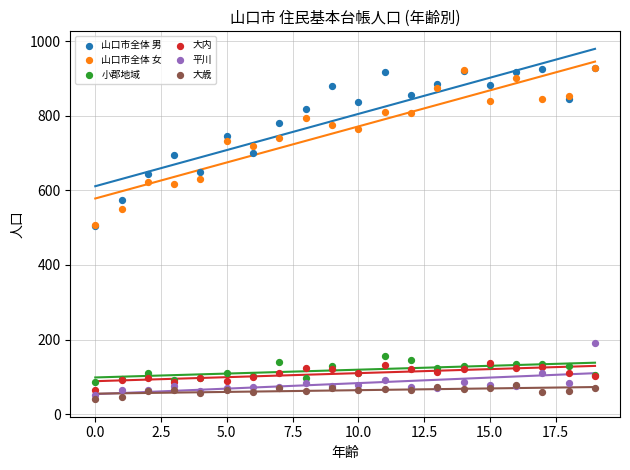

What are all the series names shown in the legend?

山口市全体 男, 山口市全体 女, 小郡地域, 大内, 平川, 大歳